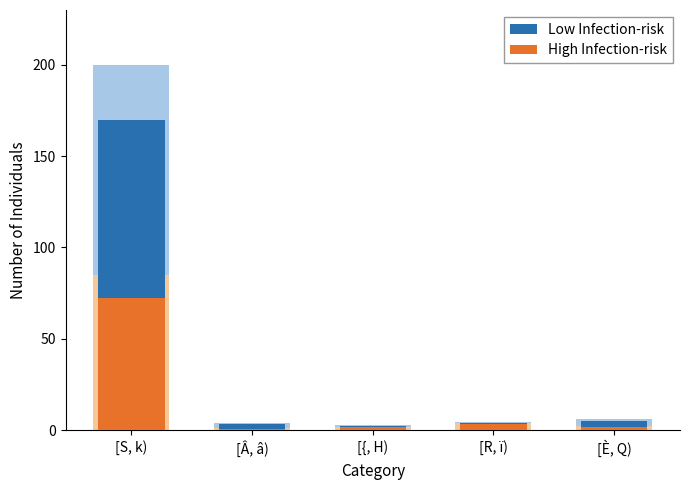

Is it true that Low Infection-risk equals 2.2 at [{, H)?

True